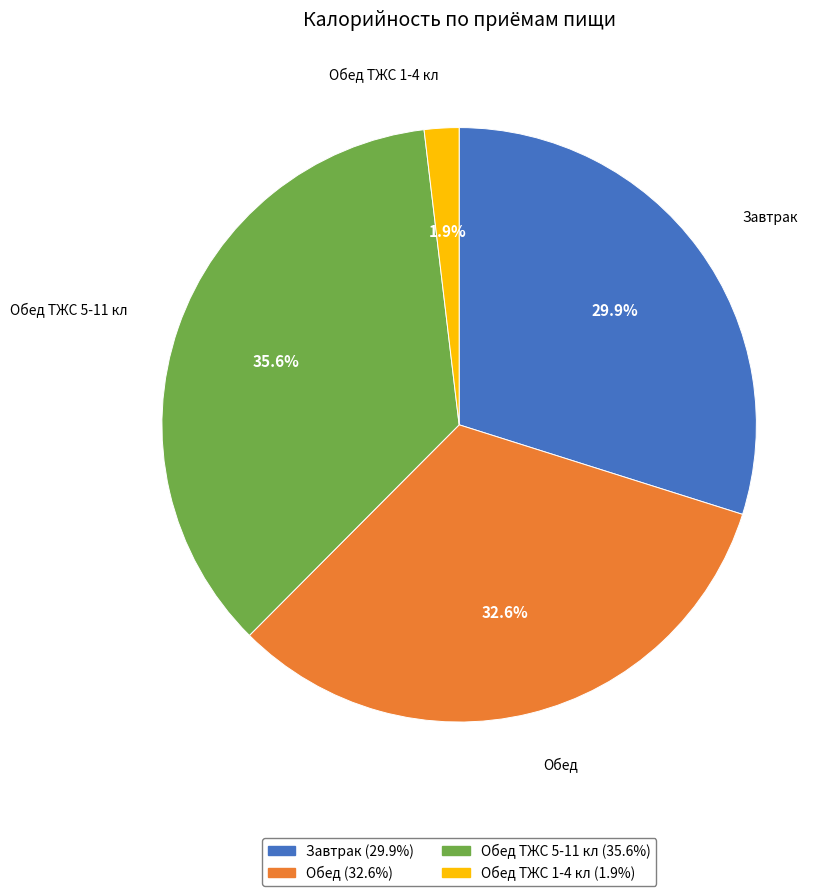

Does any single category account for the majority?

No